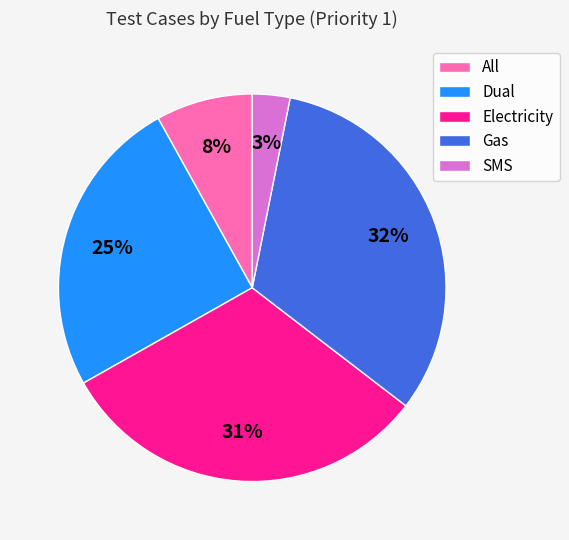

How many segments does this pie chart have?

5